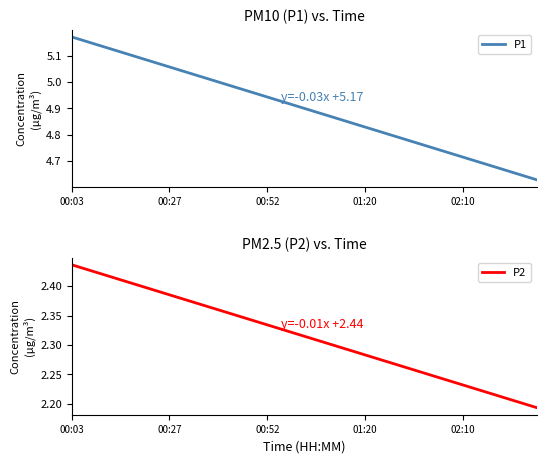

How many data points does each series have?

20